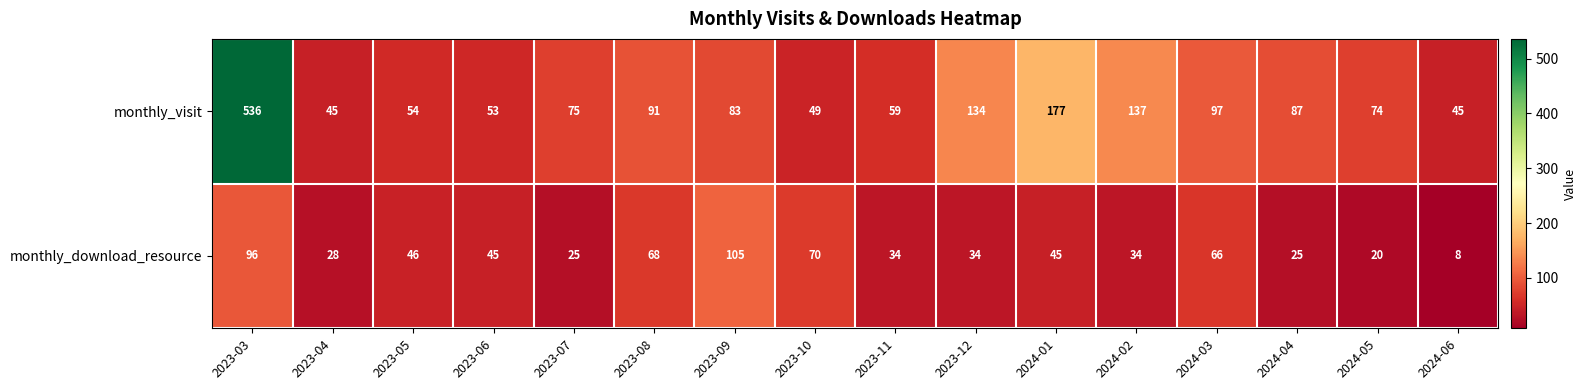

Is the value of monthly_download_resource at 2024-06 greater than the value of monthly_visit at 2023-03?

No